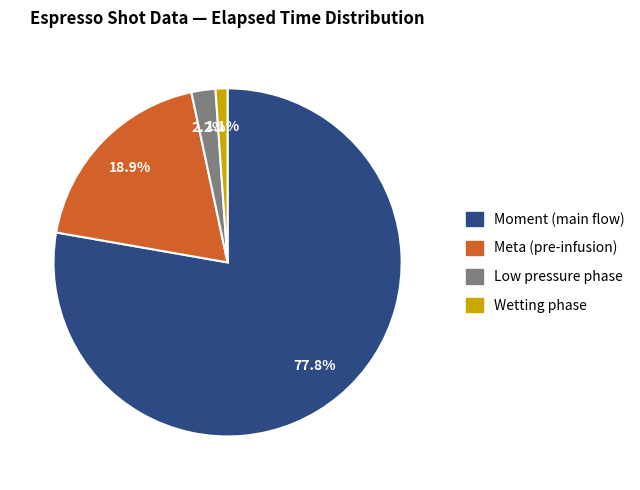

Is there a majority slice in this chart?

Yes